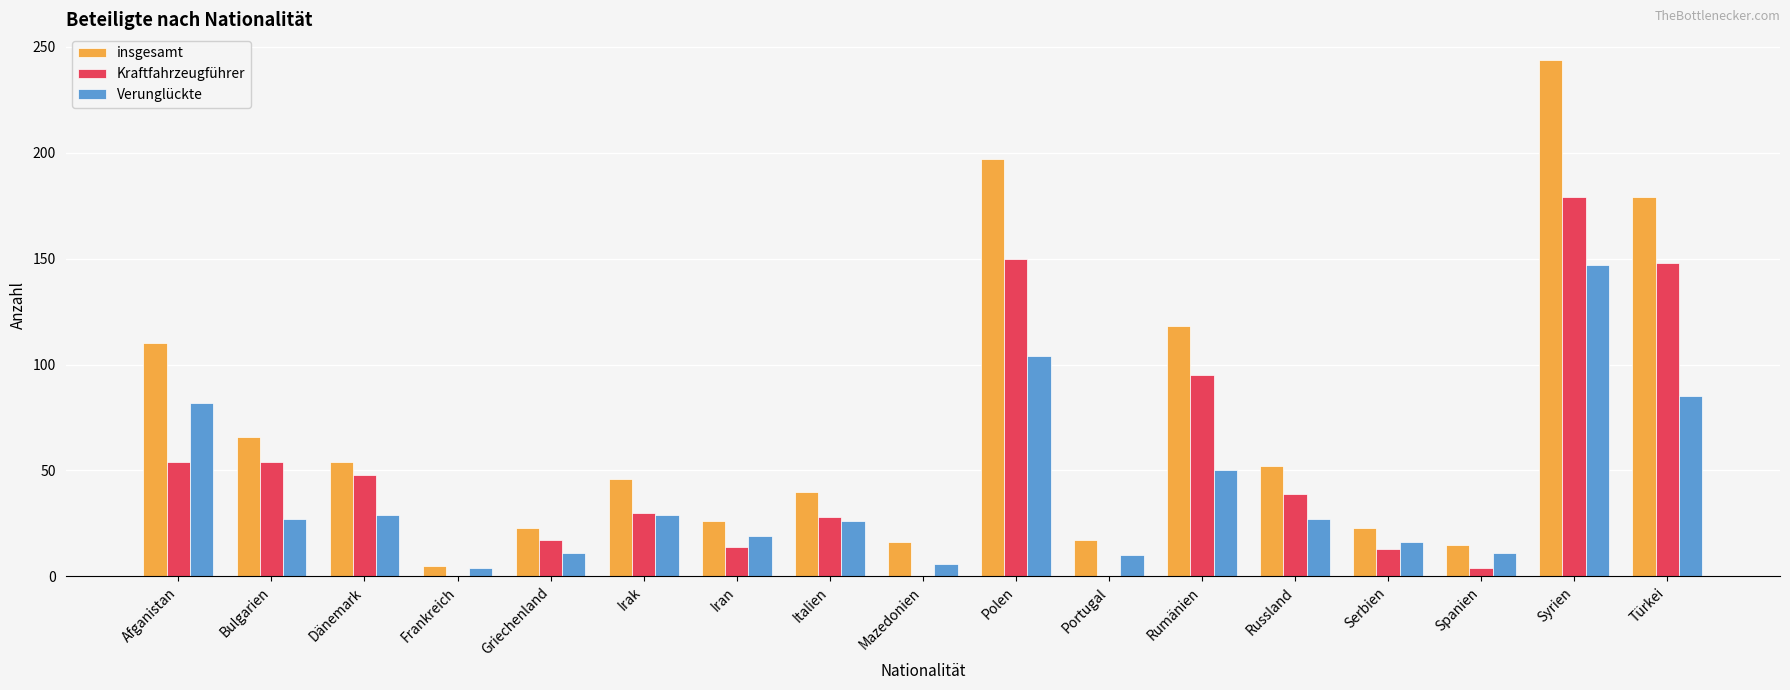

Which series has the largest total across all categories?

insgesamt